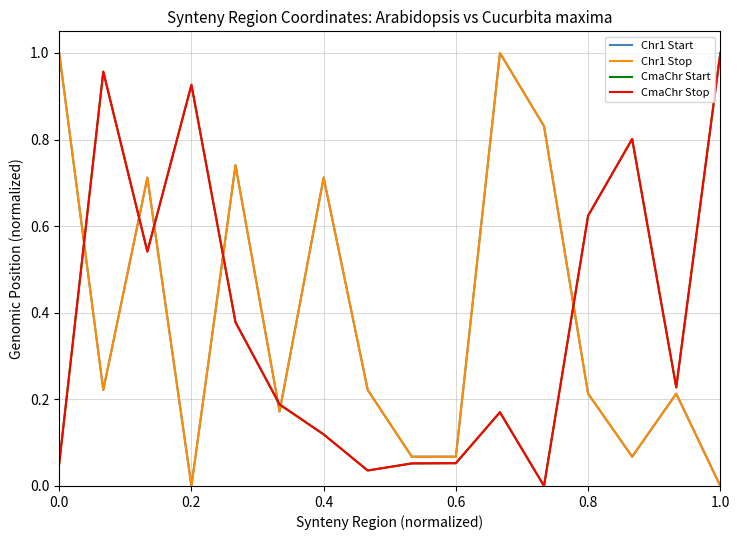

Which series ends up on top after the final intersection of Chr1 Start and CmaChr Stop?

CmaChr Stop